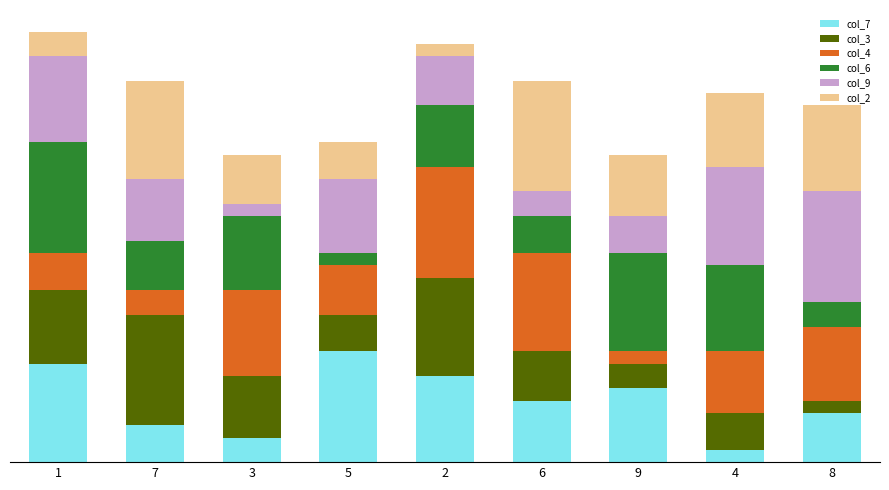

Are the bars horizontal?

No